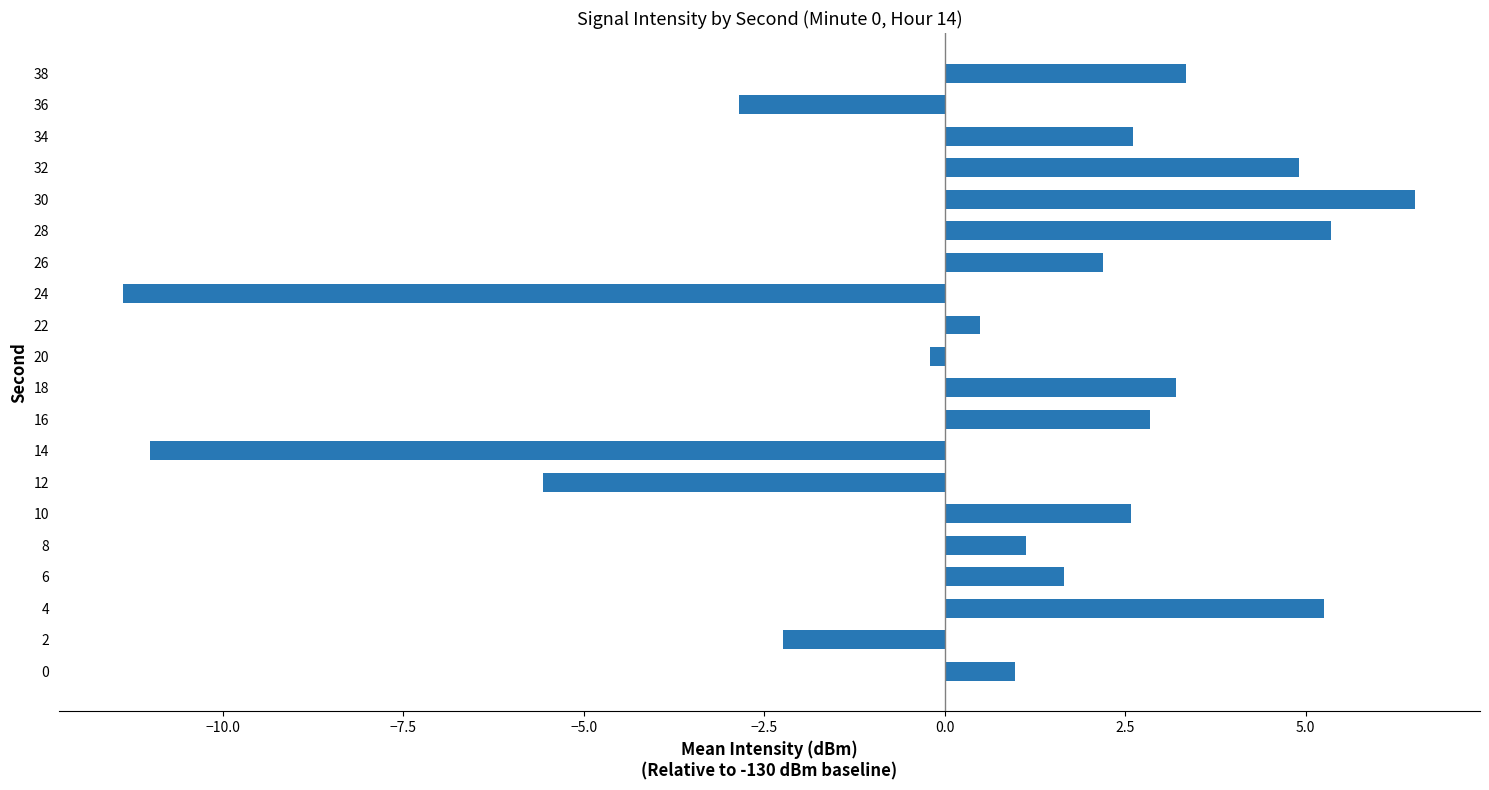

Which has a higher value, 28 or 38?

28